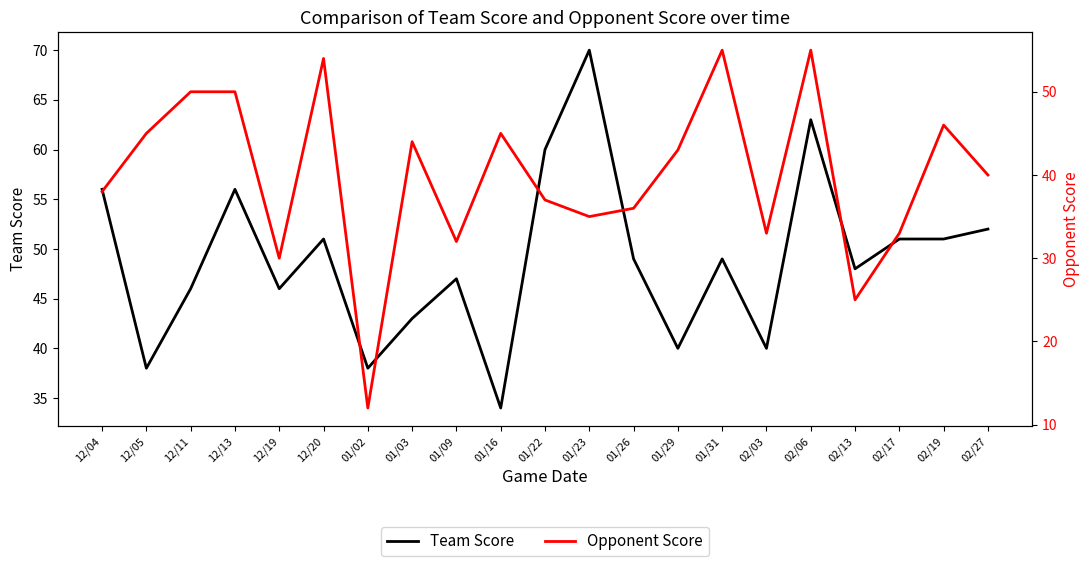

Which series has the largest range (max minus min)?

Opponent Score